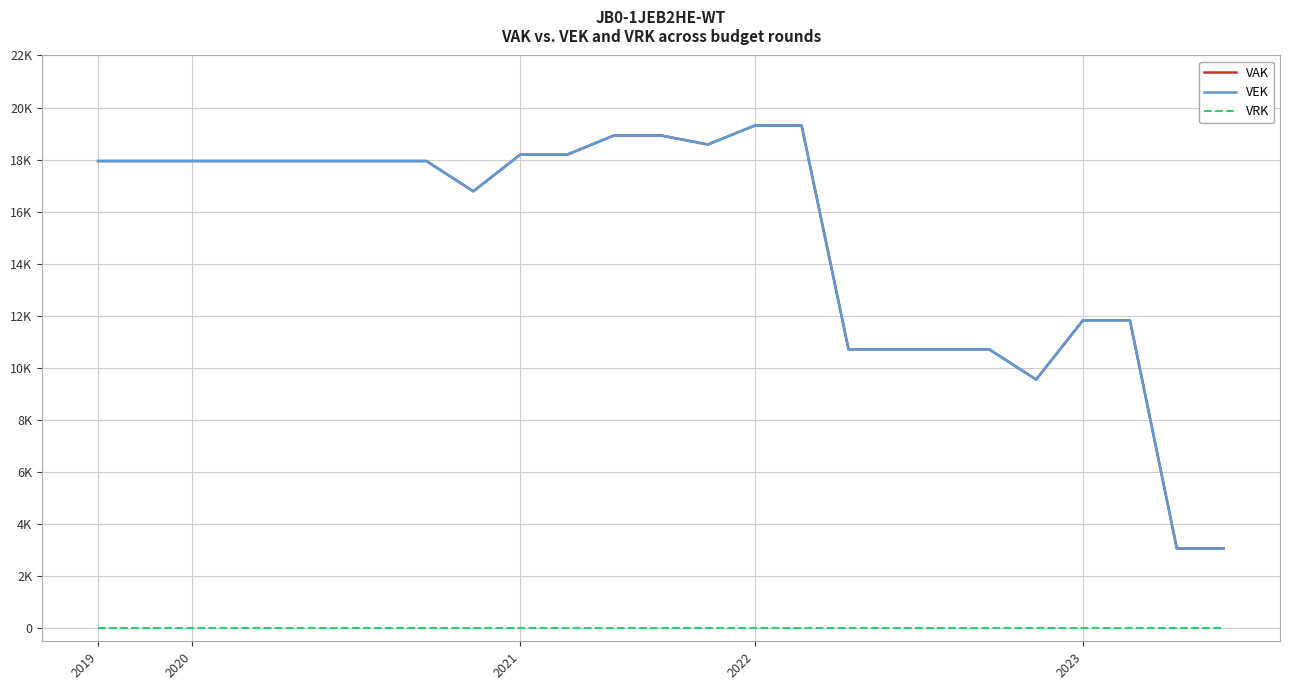

Does the chart have visible grid lines?

Yes